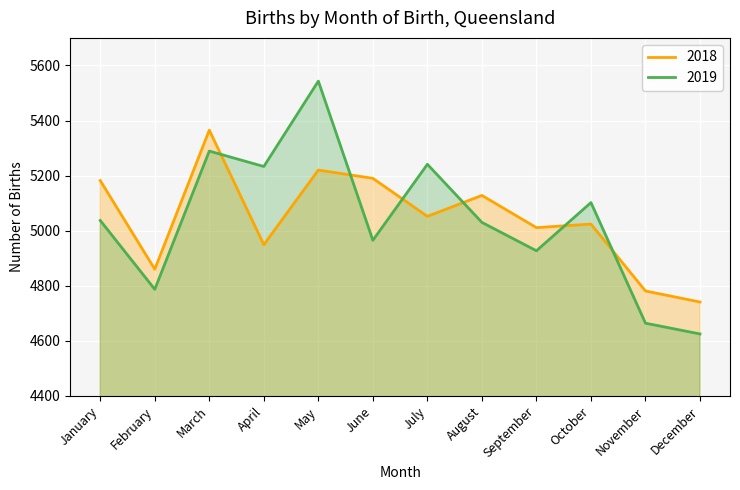

The 2018 series shows 2485 at July. True or false?

False